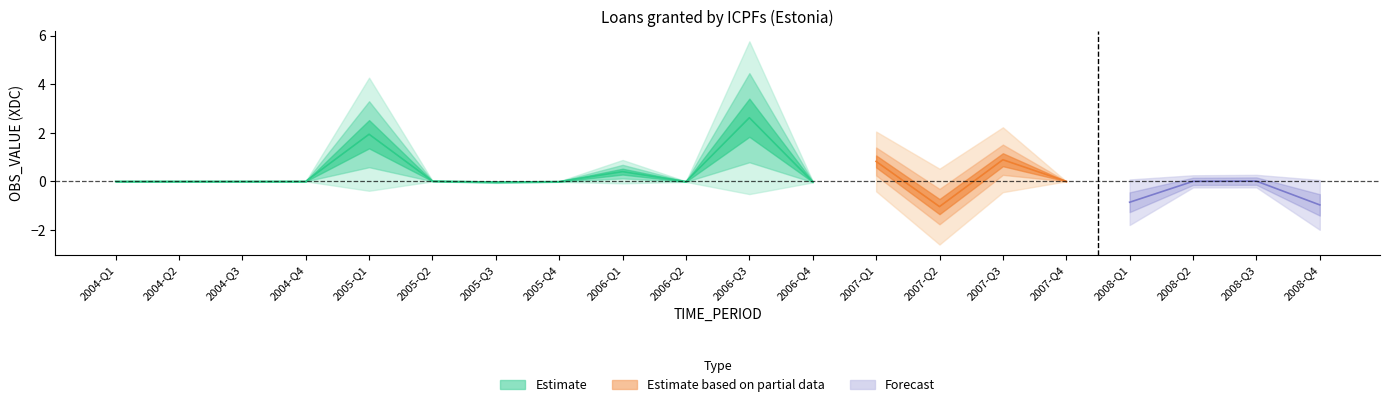

How many lines are shown in the chart?

3